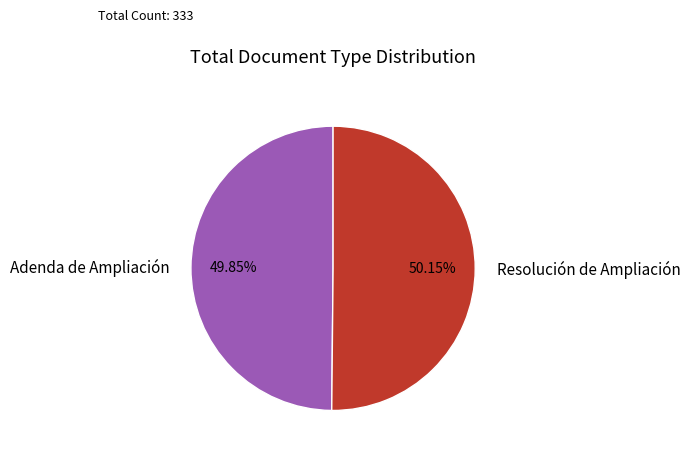

Combined, what portion of the pie is Resolución de Ampliación and Adenda de Ampliación?

100.0%